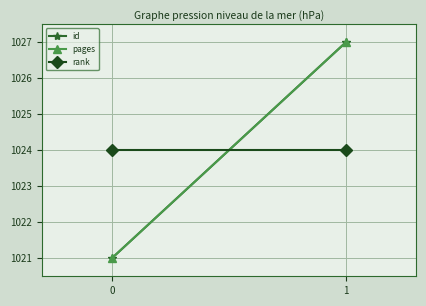

Which series has the largest total across all categories?

id